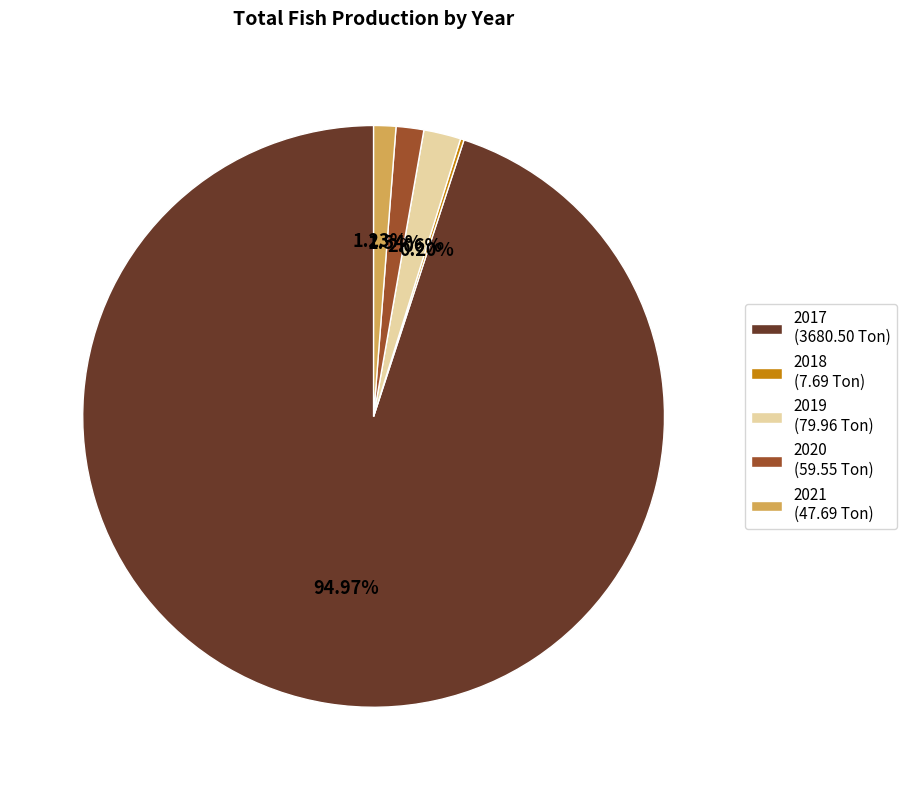

What is the ratio of the value at 2020 to the value at 2019?

1.0